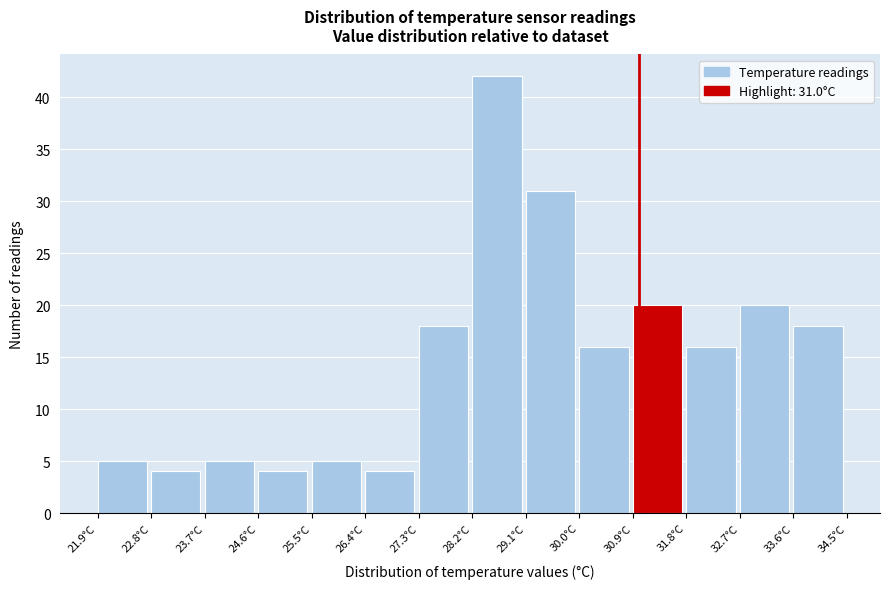

Over which range of the x-axis is the bar tallest?

28.2 to 29.1